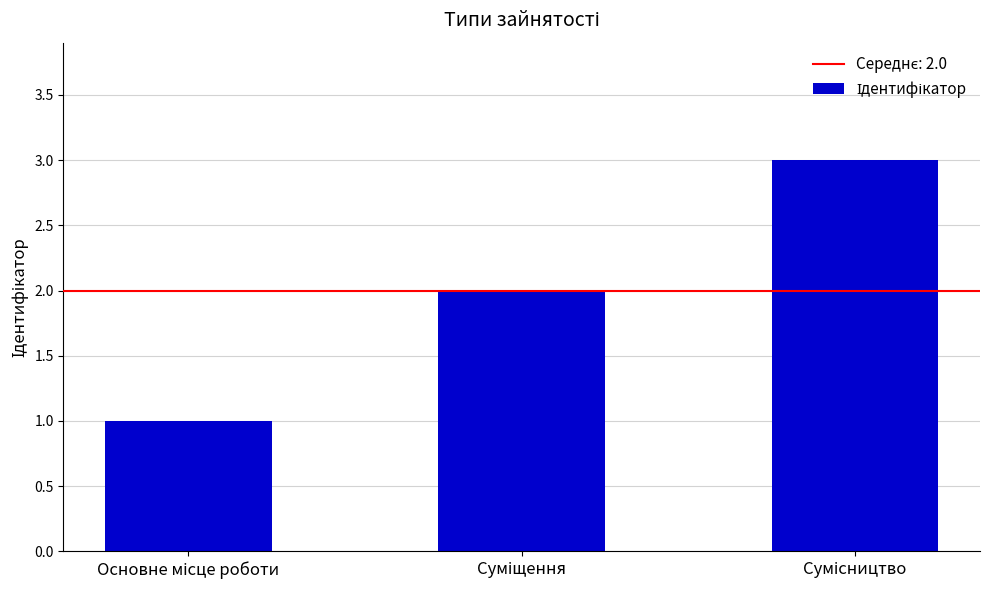

What is the sum of all values?

6